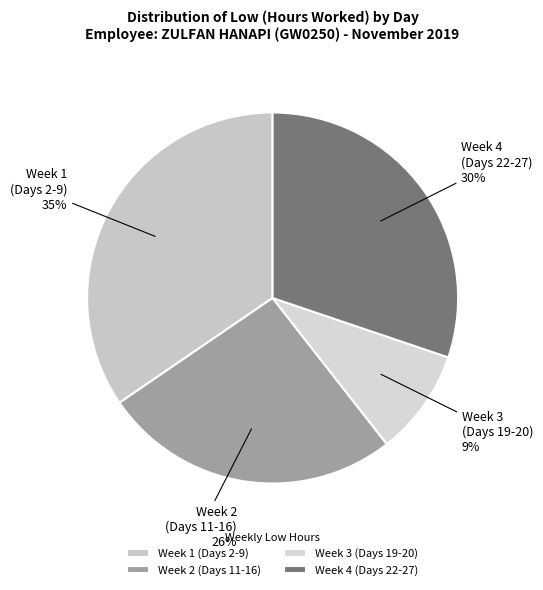

Combined, do Week 3 (Days 19-20) and Week 4 (Days 22-27) account for over 50%?

No